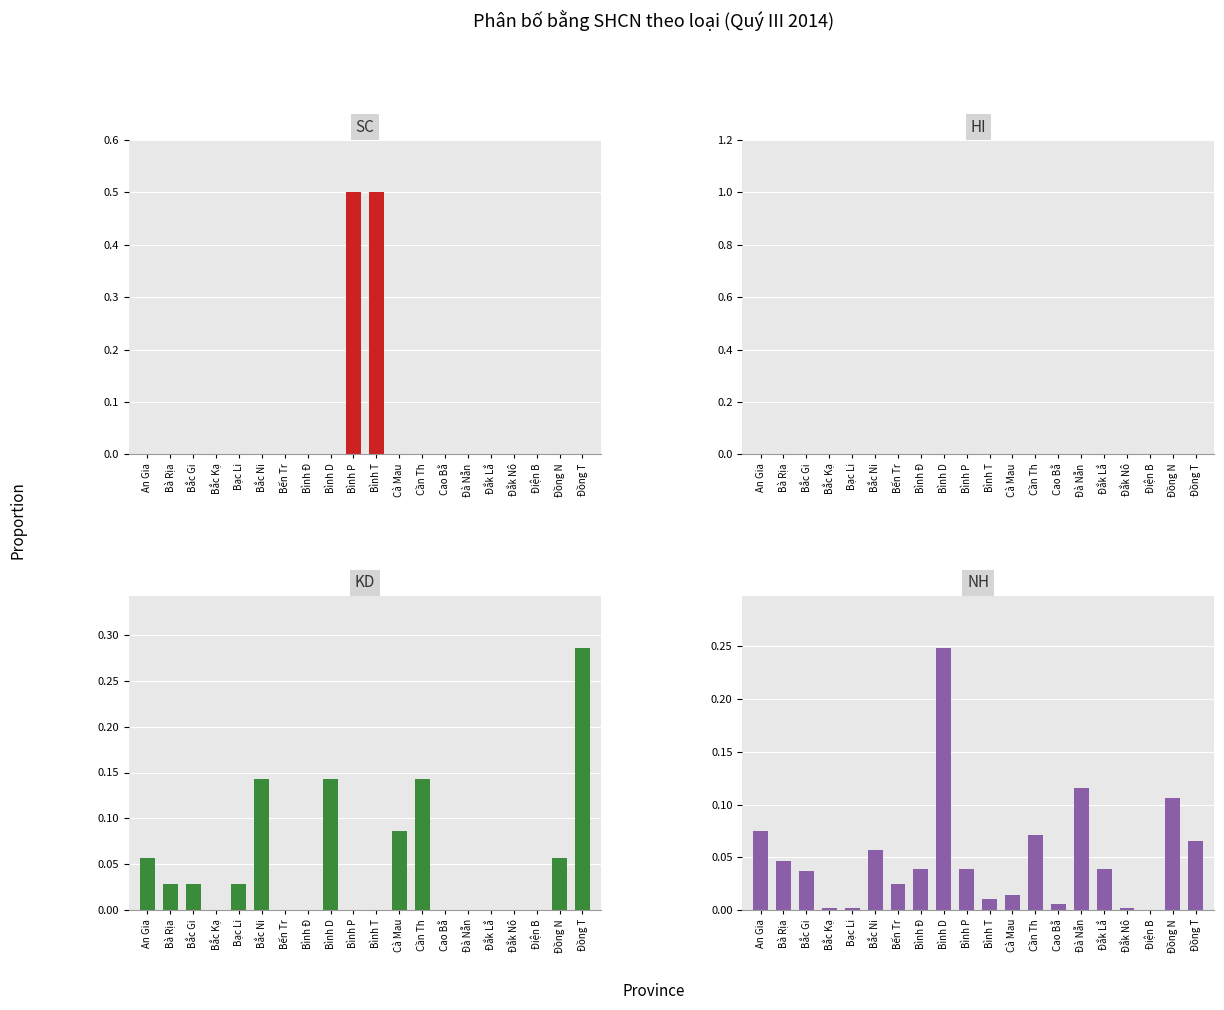

Are the bars horizontal?

No